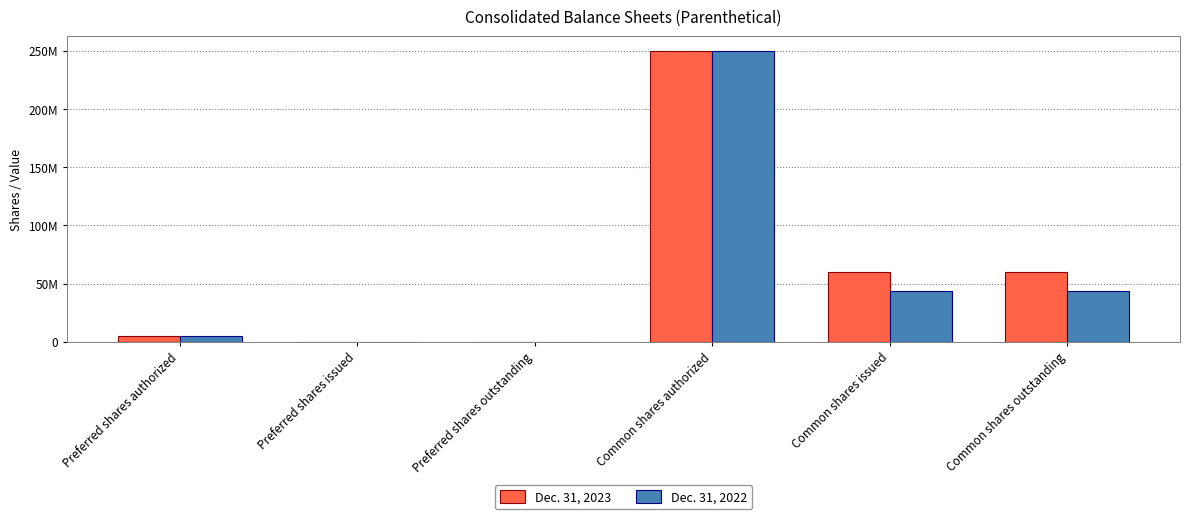

What are all the series names shown in the legend?

Dec. 31, 2023, Dec. 31, 2022